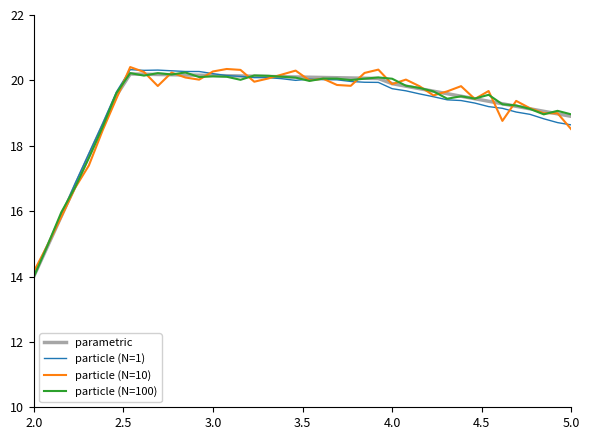

What is the smallest value displayed?

14.0